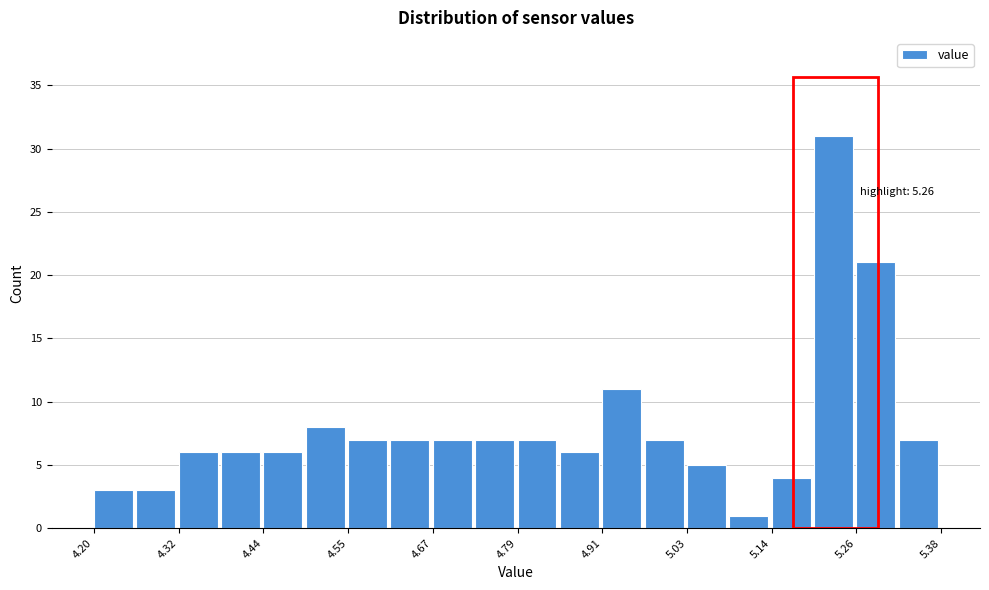

Read against the x-axis, roughly where is the centre of the tallest bar?

5.24